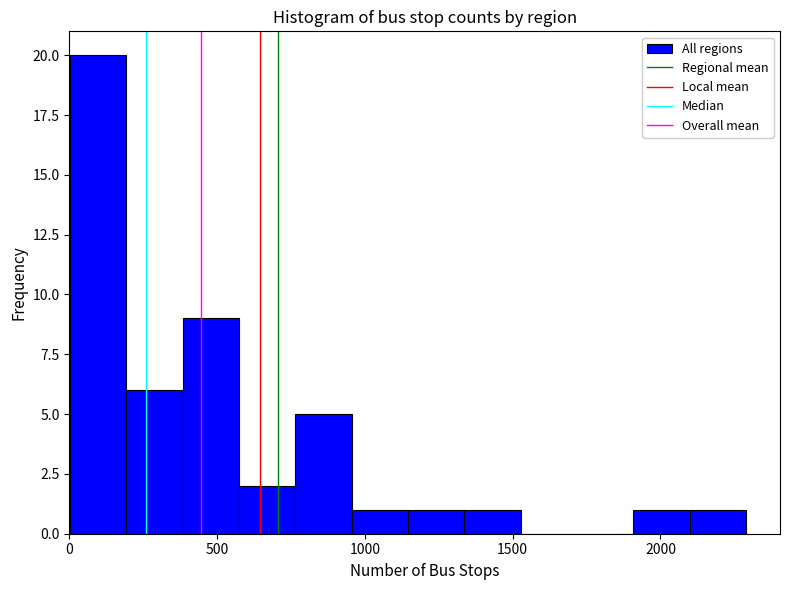

Read against the x-axis, roughly where is the centre of the tallest bar?

100